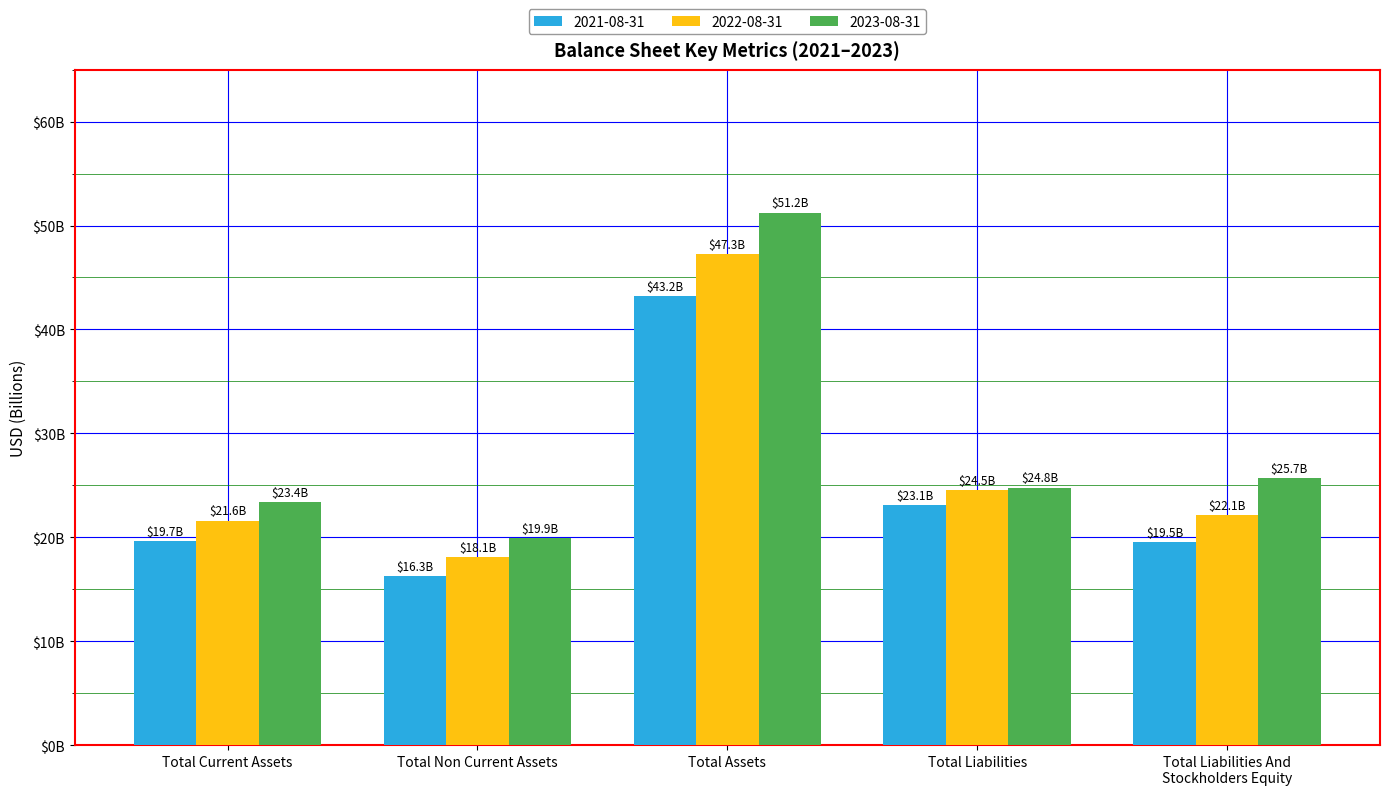

What is the maximum value for 2023-08-31?

51.2